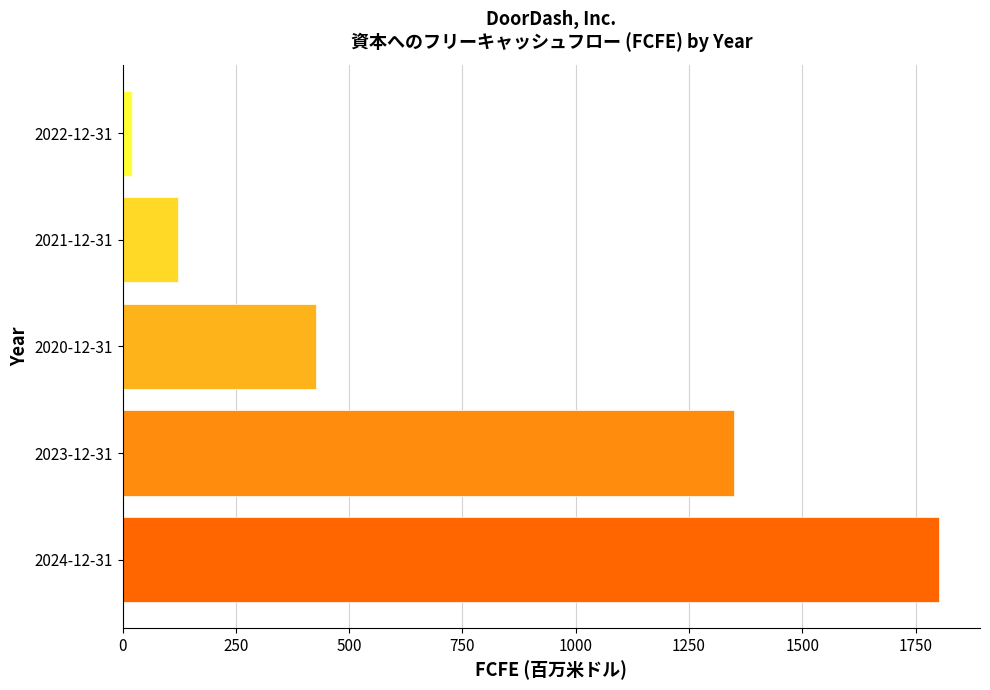

Is it true that the value at 2024-12-31 is 631?

False